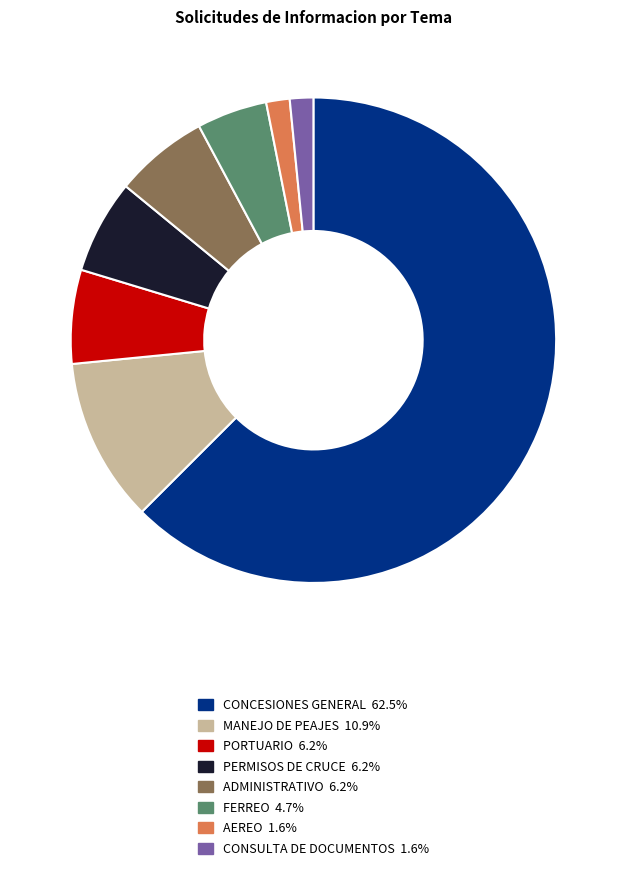

Is there any slice that represents more than half of the pie?

Yes